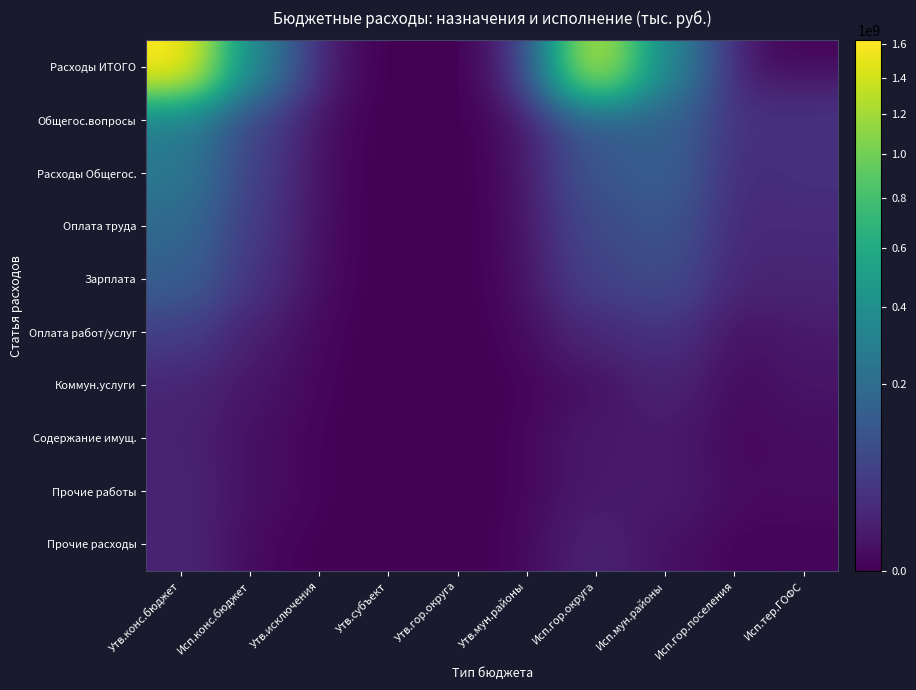

Which series has the largest range (max minus min)?

Расходы ИТОГО